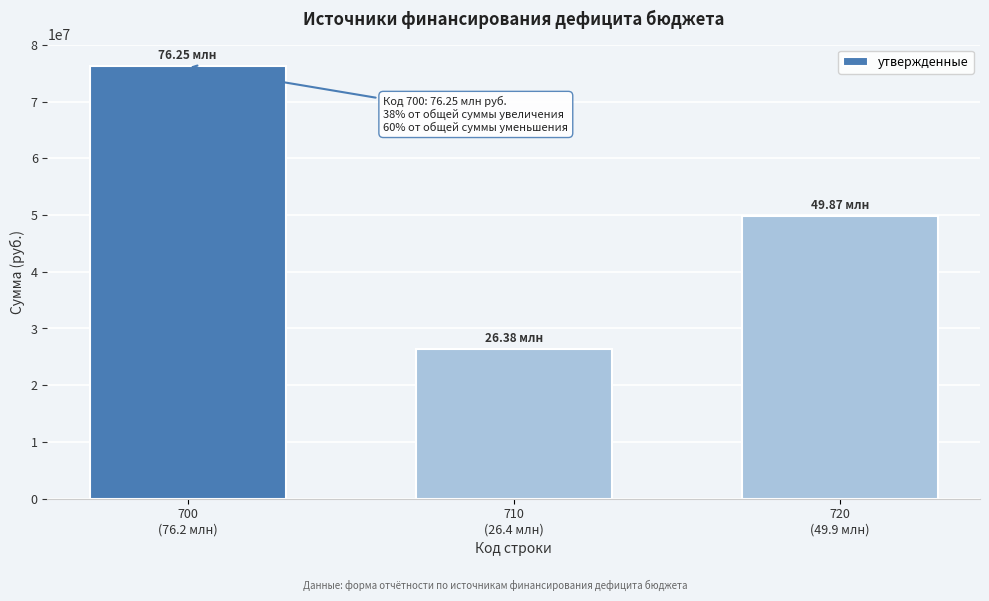

What is the sum of all values?

152494584.1